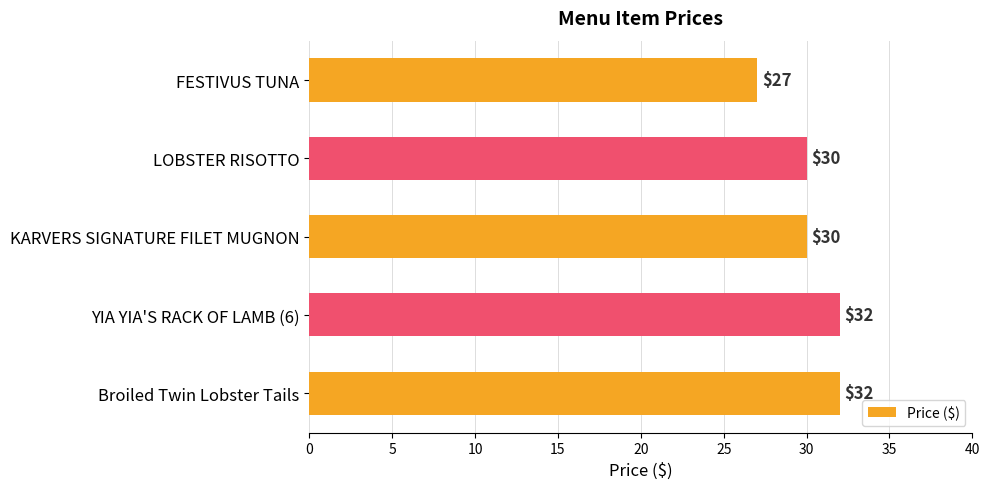

What is the difference between the maximum and minimum values?

5